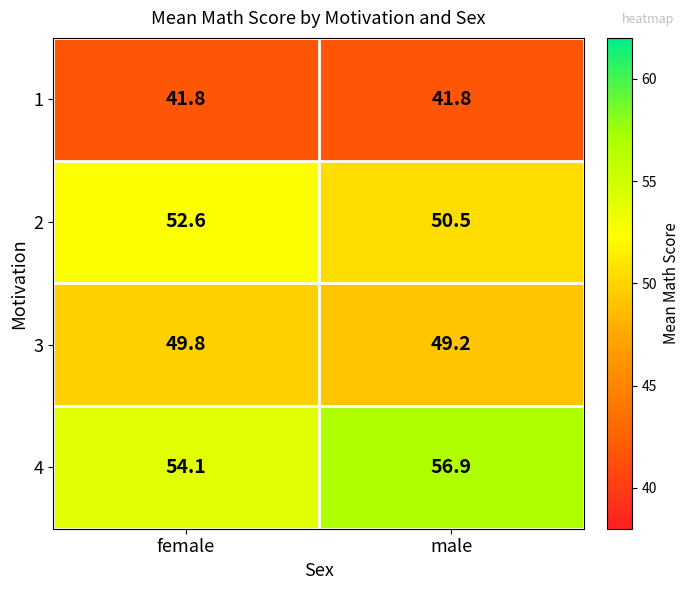

How many data points does each series have?

2